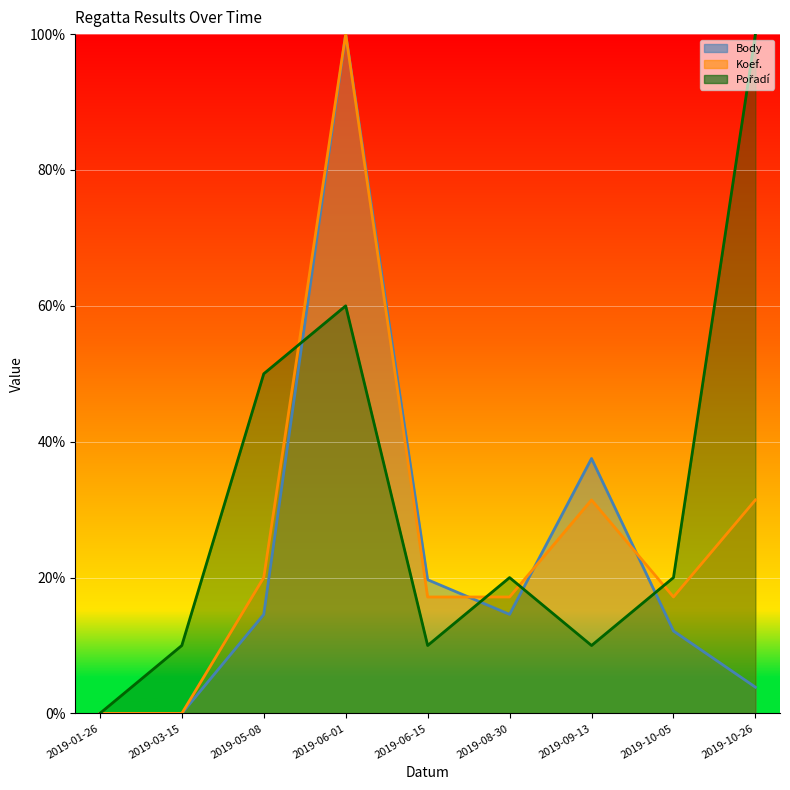

Which series has the widest spread of values?

Body